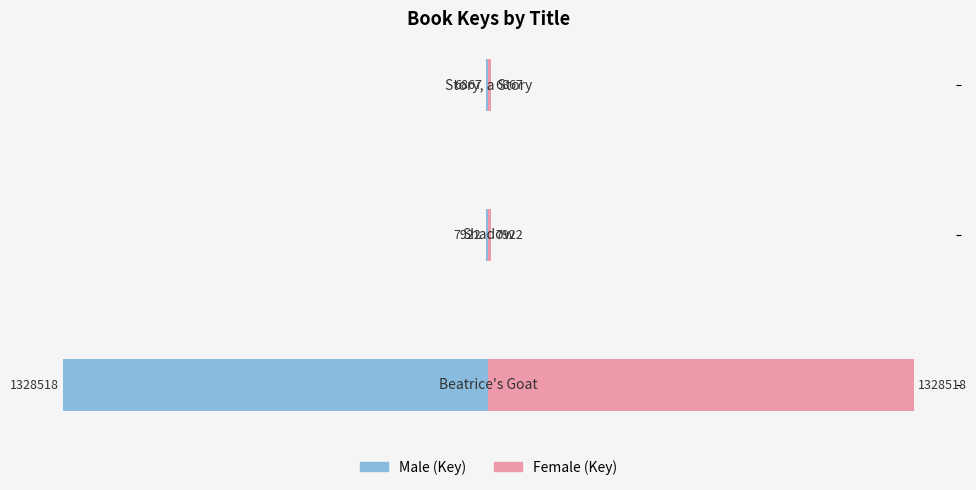

Which series has the largest total across all categories?

Female